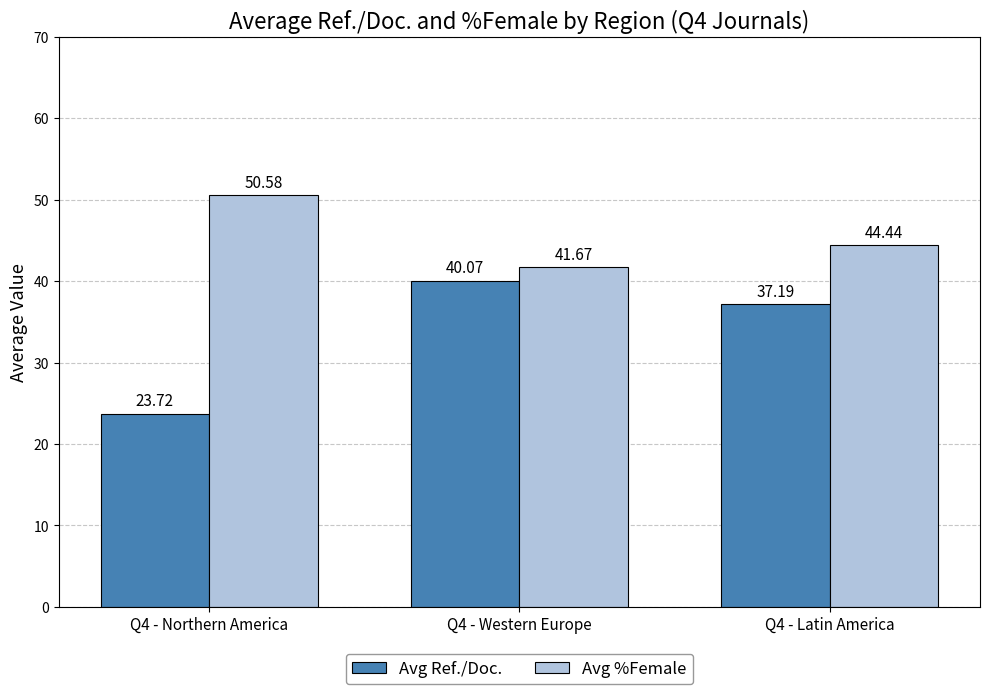

Reading right to left, what are all the values shown in this chart?

Avg Ref./Doc.: 37.2	40.1	23.7
Avg %Female: 44.4	41.7	50.6